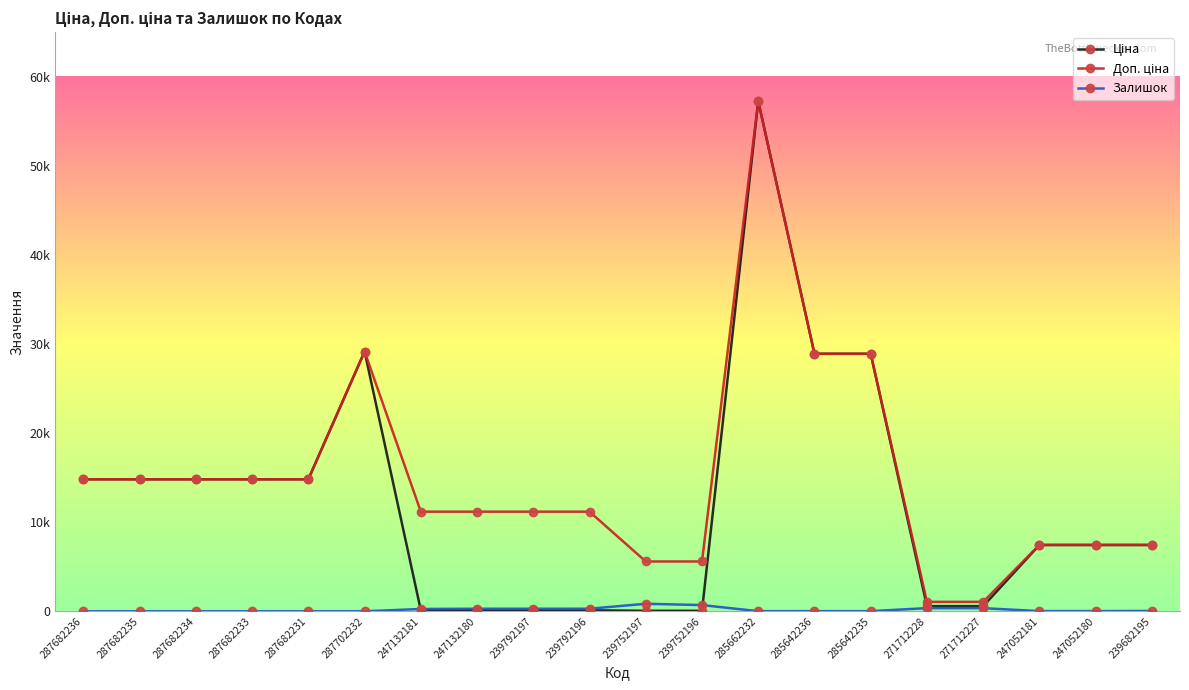

Rank the series at 287682234 from lowest to highest value.

Залишок, Ціна, Доп. ціна